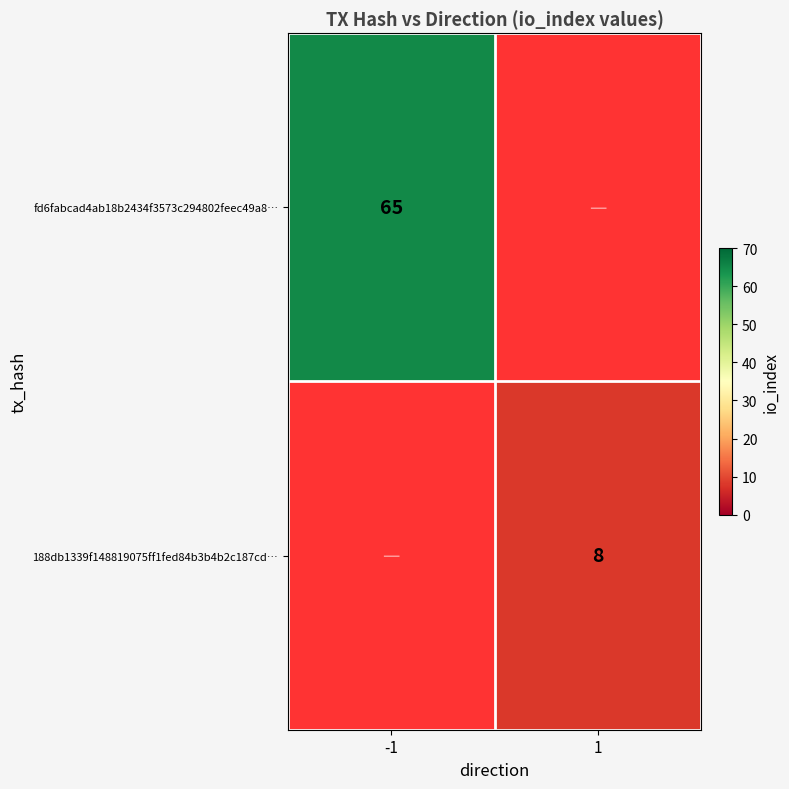

At how many categories does at least one series exceed 47?

1